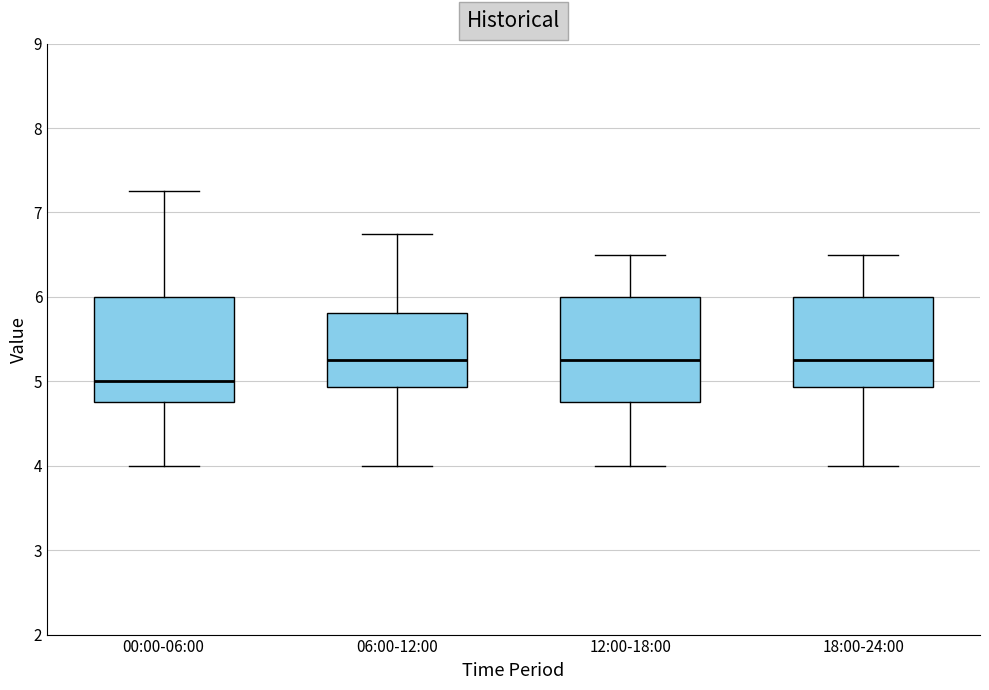

Where does the lower whisker of the box for 00:00-06:00 end on the y-axis? The values are not printed on the chart, so give them approximately, as read against the axis.

4.0